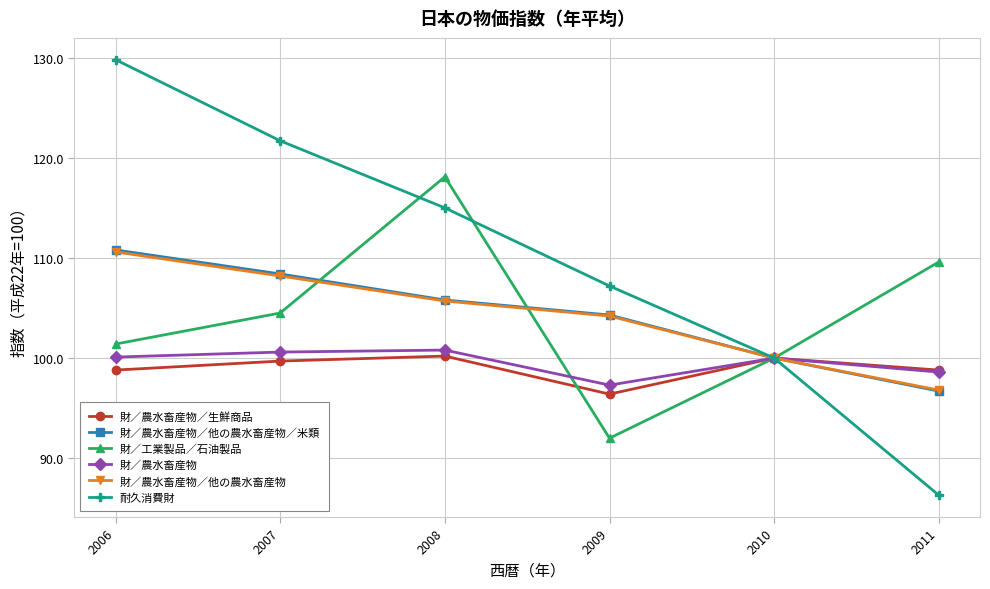

Rank the categories by 財／農水畜産物／他の農水畜産物／米類 value from highest to lowest.

2006, 2007, 2008, 2009, 2010, 2011